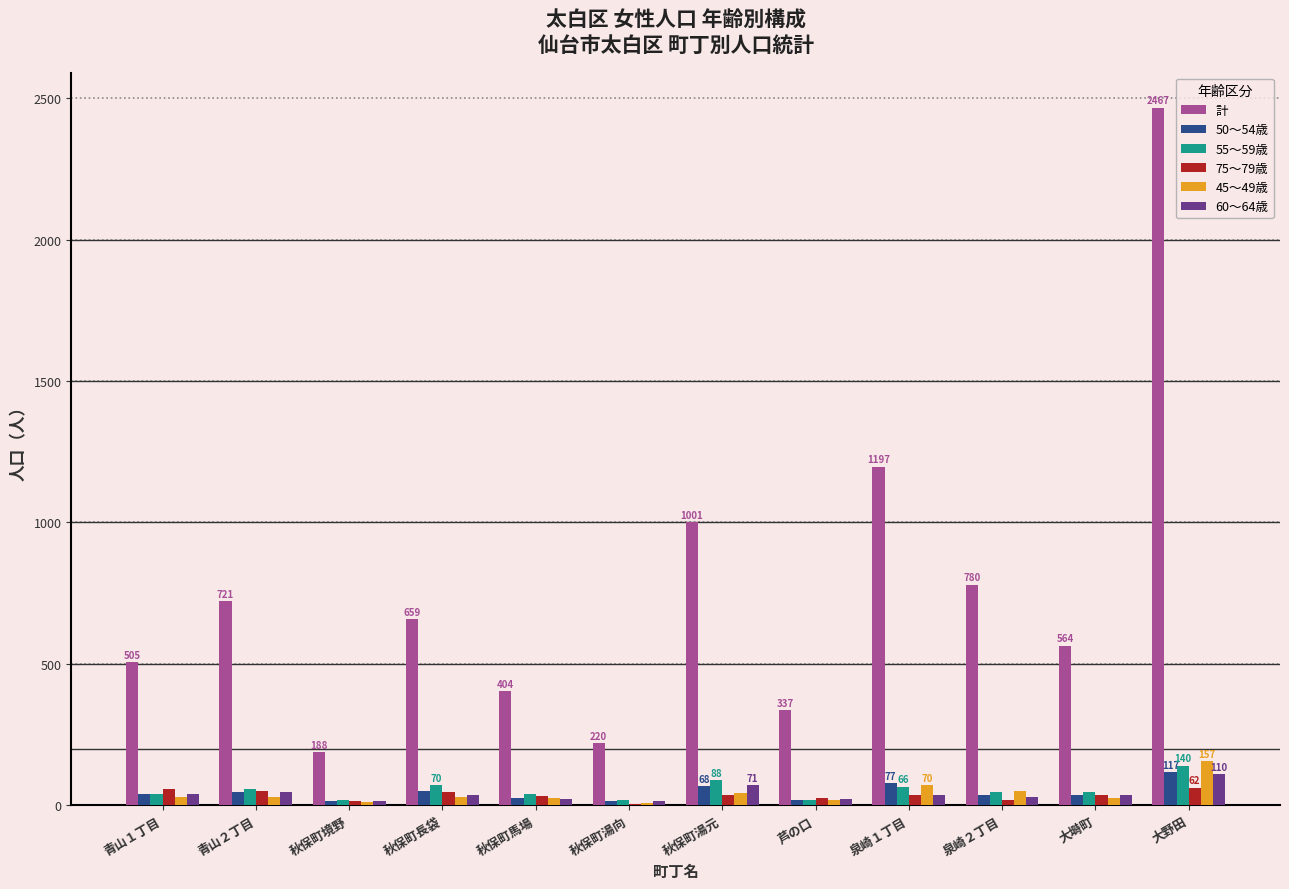

At which category is the sum across all series the highest?

大野田